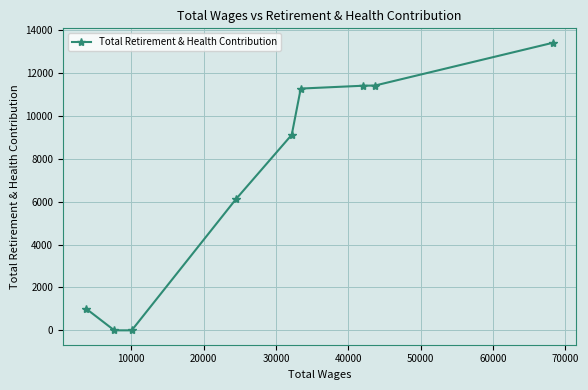

What is the sum of all values?

63716.3